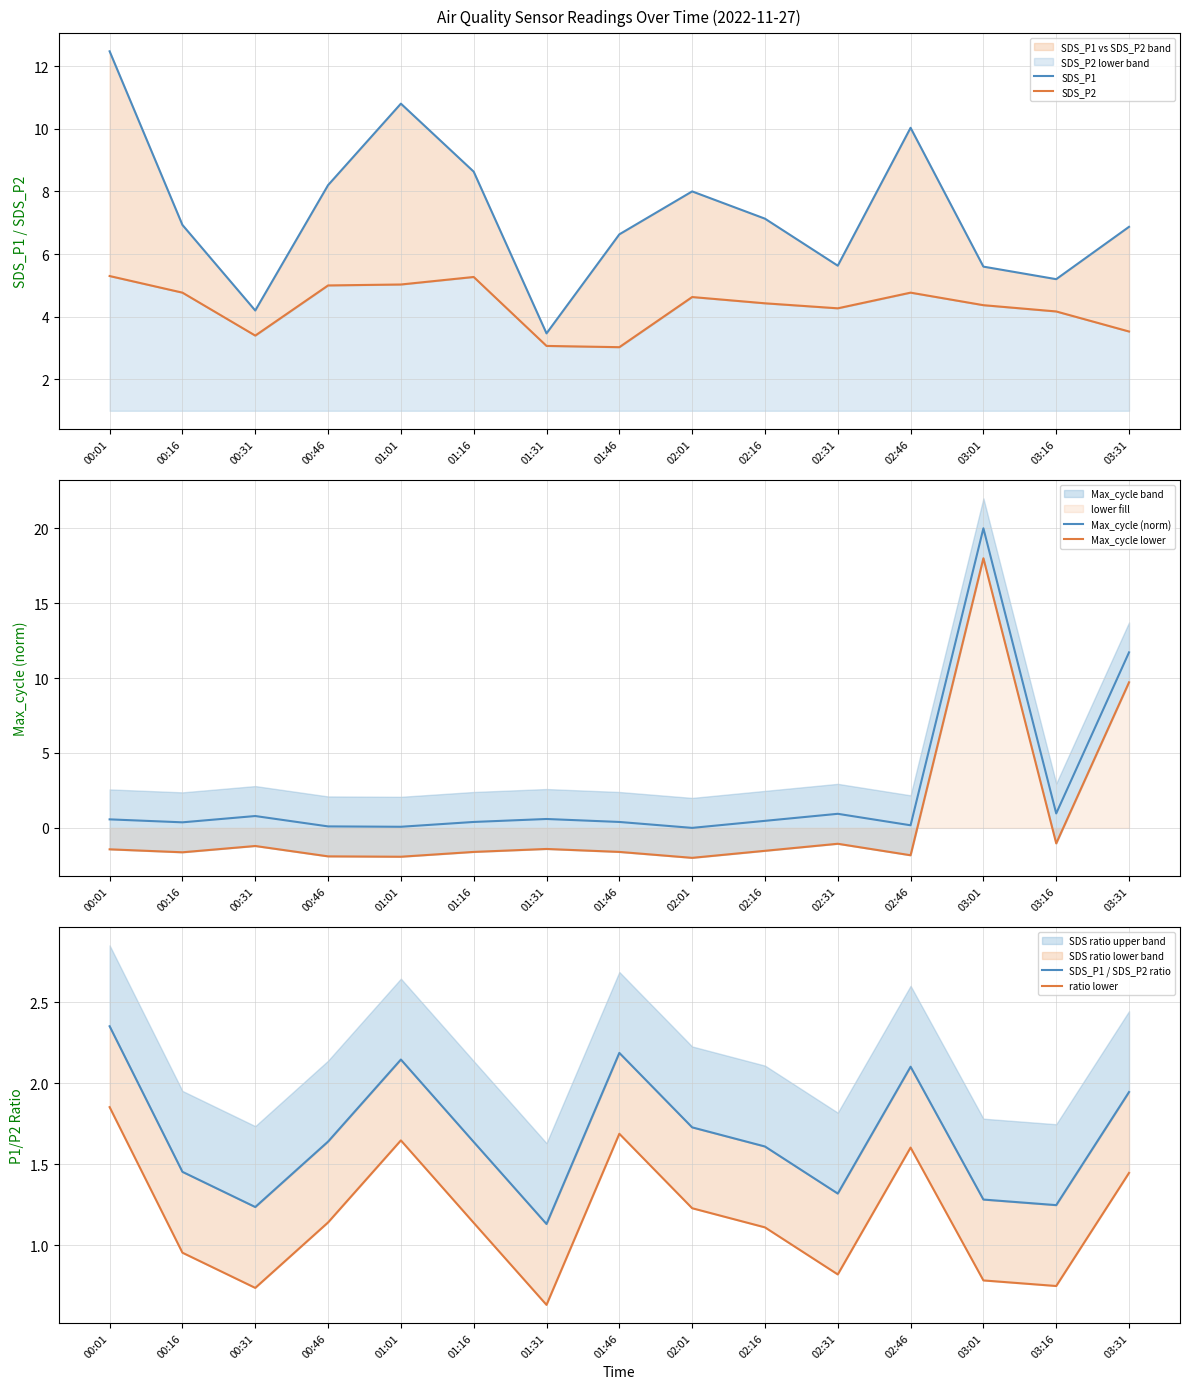

In SDS_P1, how many points are lower than both neighbors (excluding endpoints)?

4